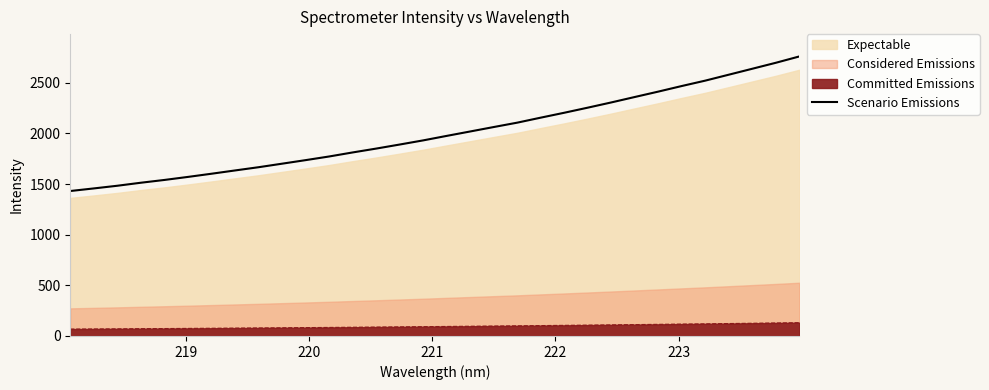

True or false: there are more than 0 points higher than both neighbors.

False